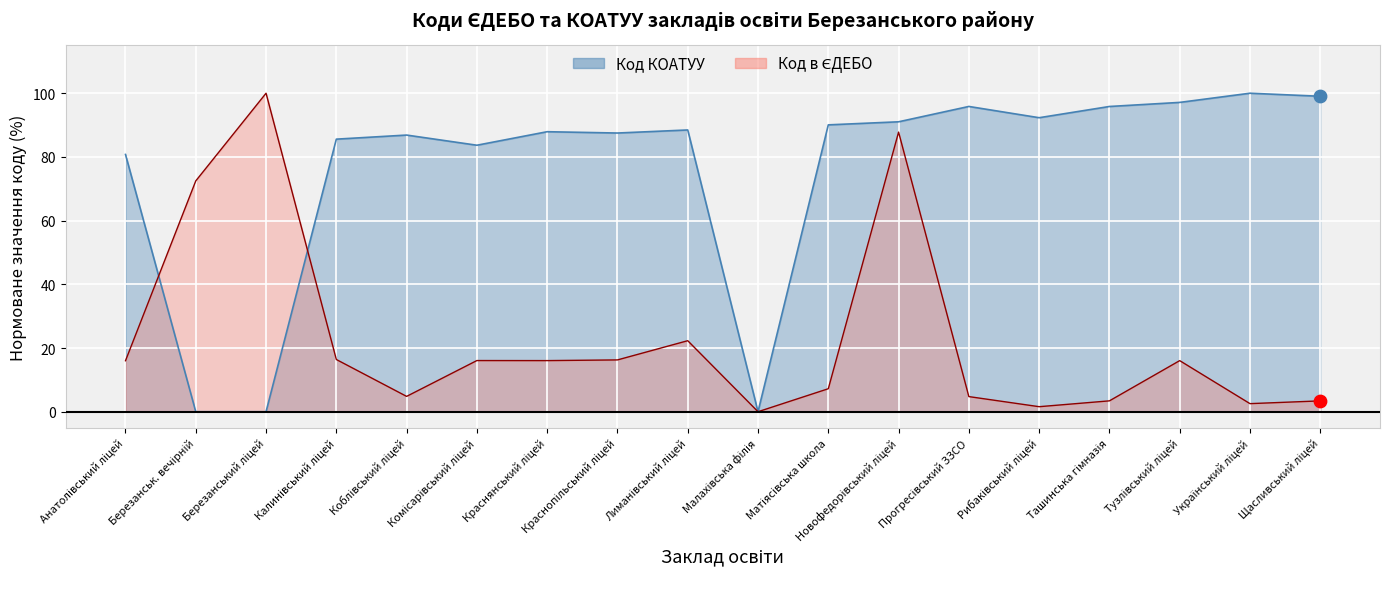

At how many categories does at least one series exceed 95?

6